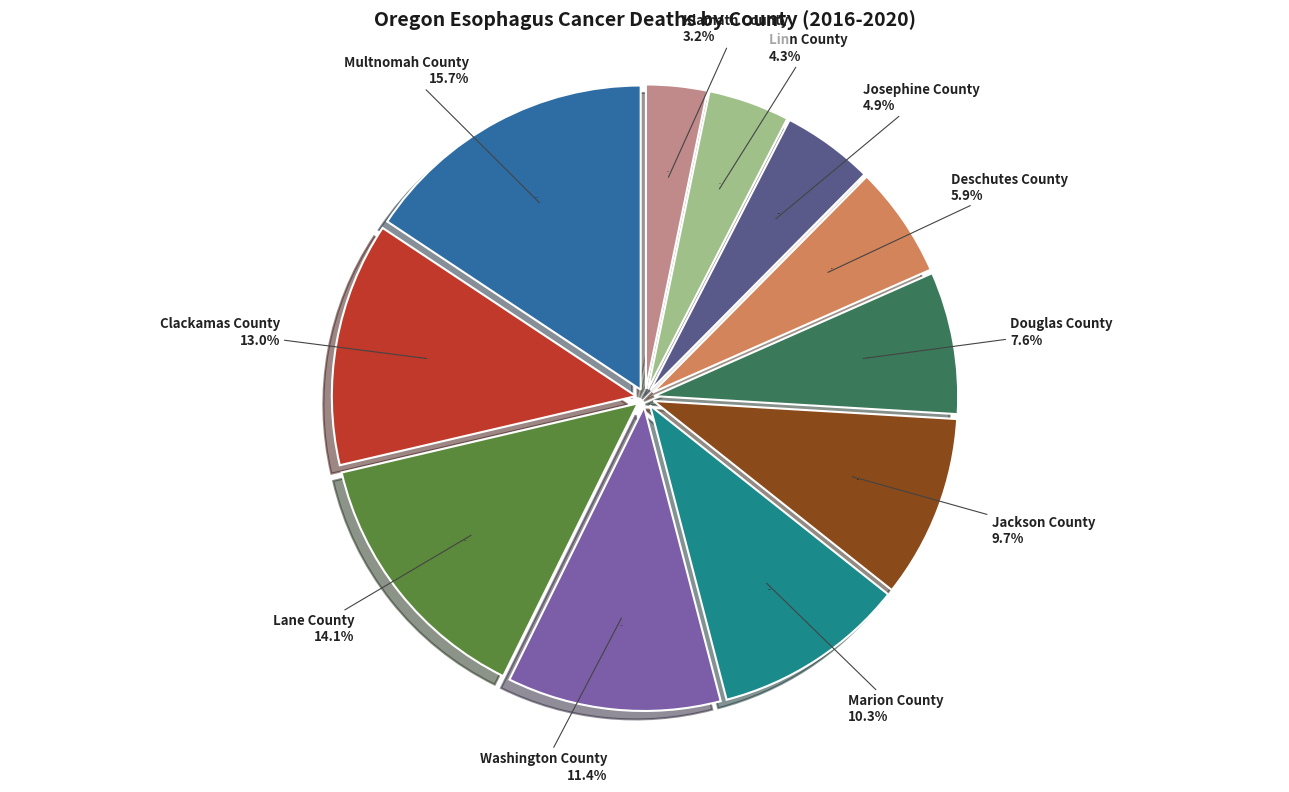

Which slice is the smallest?

Klamath County